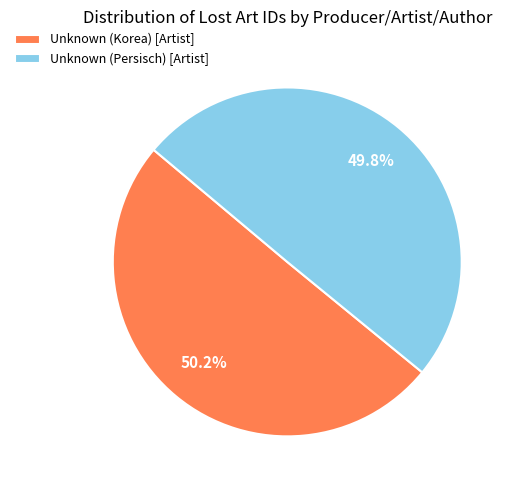

To the nearest percent, what portion does Unknown (Persisch) [Artist] represent?

50%